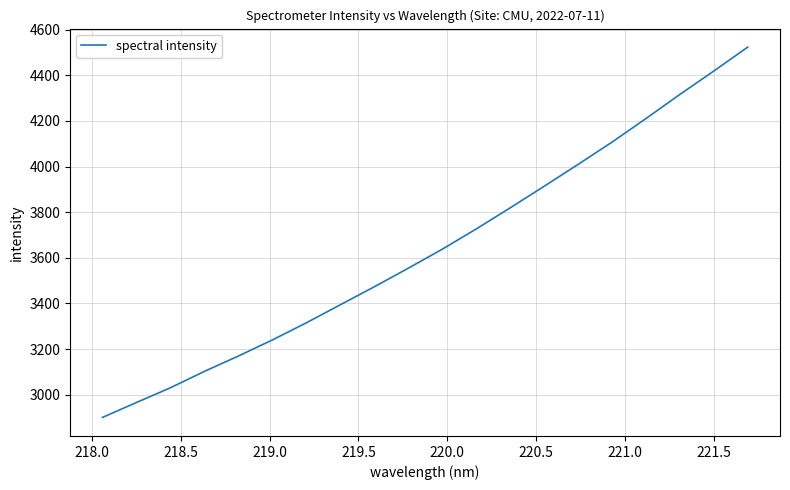

What is the average value?

3641.2